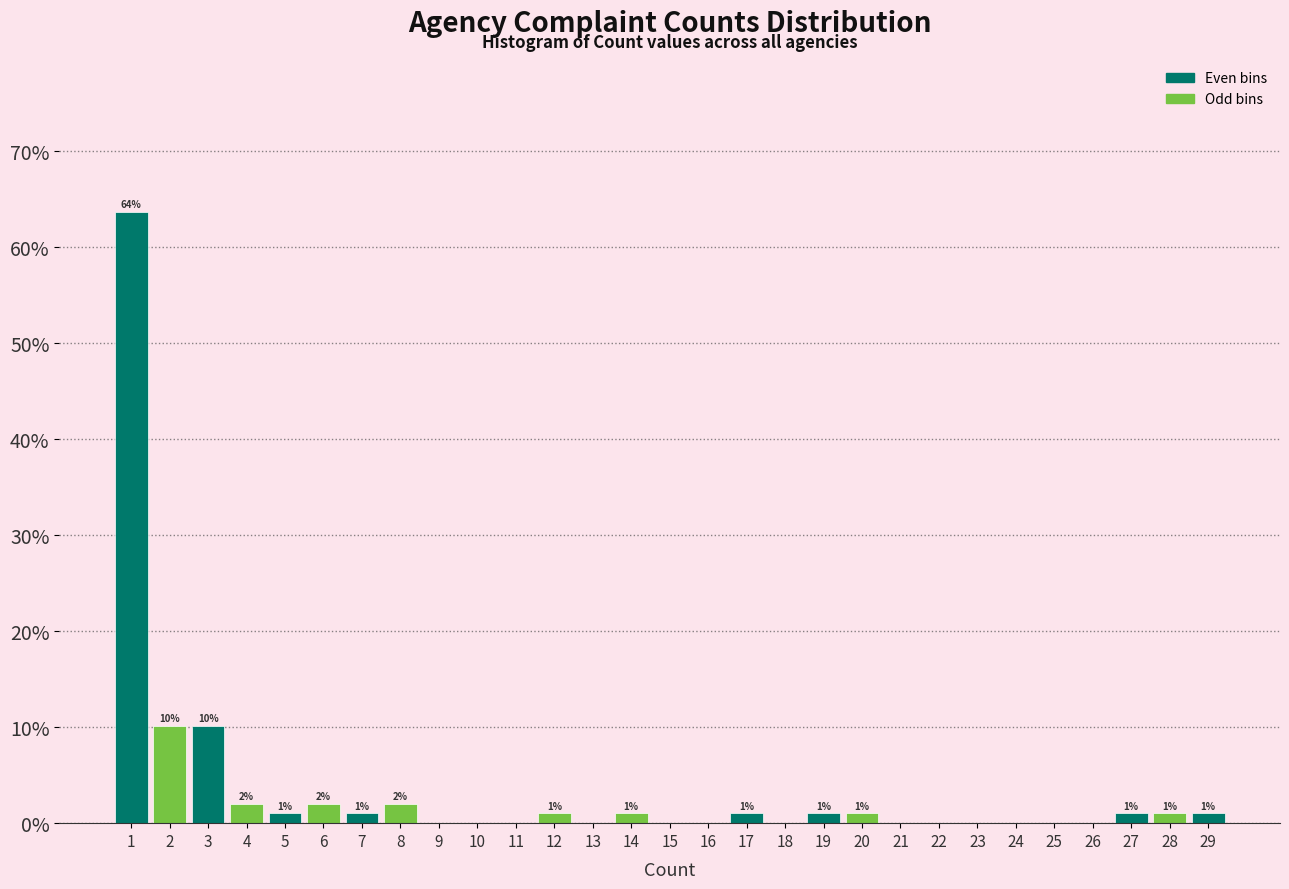

Which range on the x-axis has the tallest bar?

0.5 to 1.5